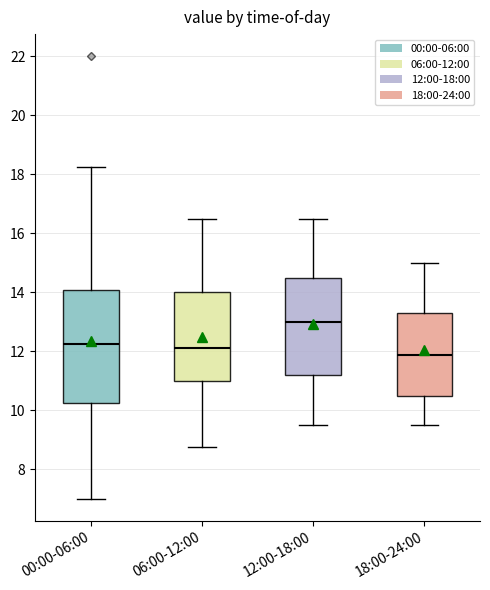

Reading left to right, read every box against the y-axis: the position of its median line, the range the box covers, and the ends of its whiskers. The values are not printed on the chart, so give them approximately, as read against the axis.

00:00-06:00: median 12.2, box 10.2 to 14.0, whiskers 7.0 to 18.2
06:00-12:00: median 12.2, box 11.0 to 14.0, whiskers 8.8 to 16.6
12:00-18:00: median 13.0, box 11.2 to 14.6, whiskers 9.6 to 16.6
18:00-24:00: median 11.8, box 10.6 to 13.4, whiskers 9.6 to 15.0